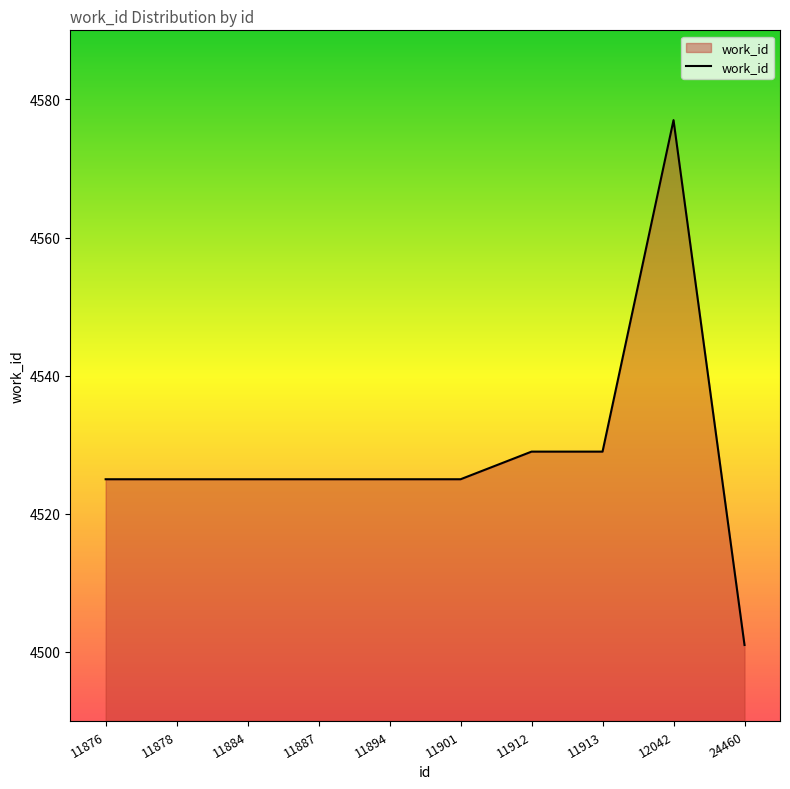

Reading right to left, list all the values displayed in this chart.

24460=4501	12042=4577	11913=4529	11912=4529	11901=4525	11894=4525	11887=4525	11884=4525	11878=4525	11876=4525